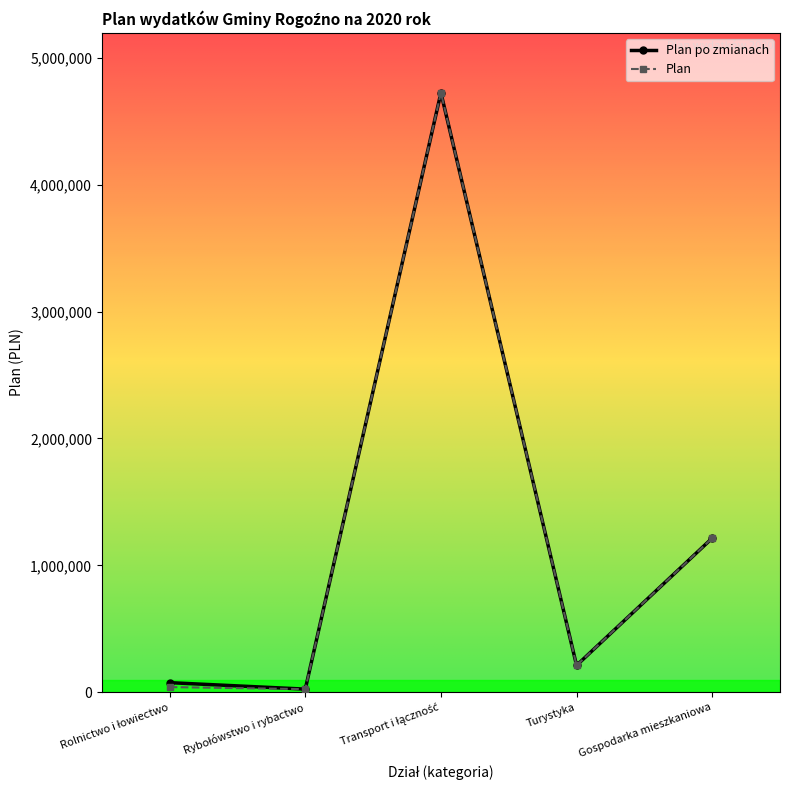

What is the greatest value displayed?

4723548.8